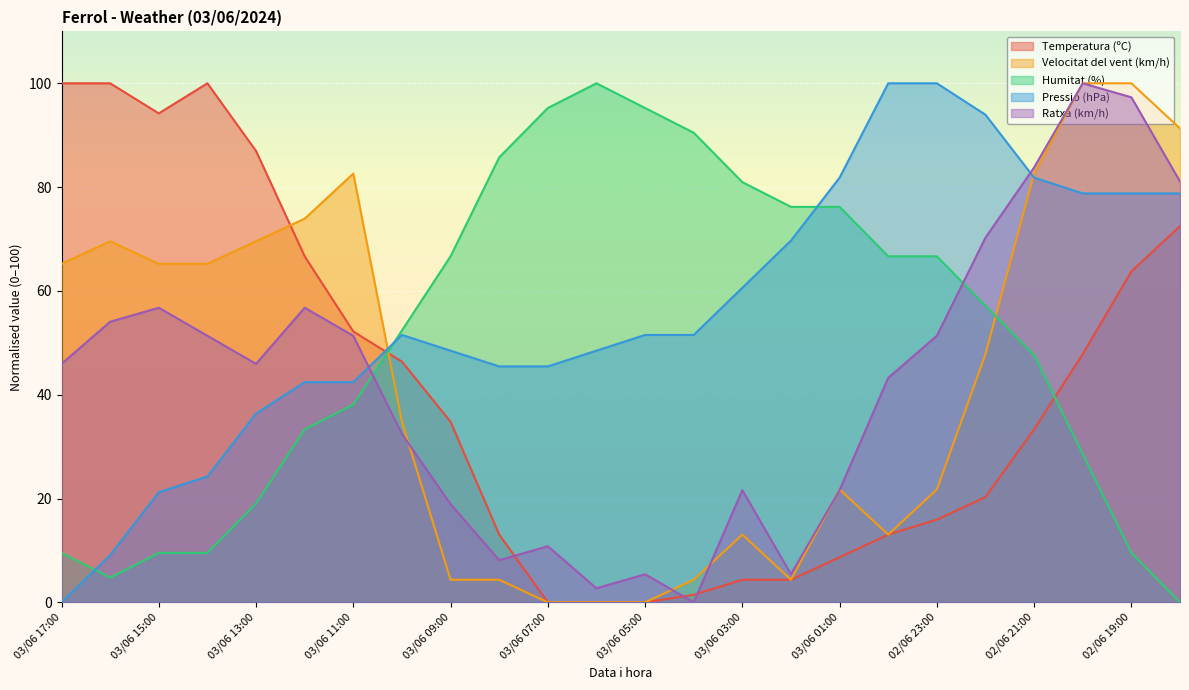

Reading right to left, what are all the values shown in this chart?

Temperatura (ºC): 02/06 18:00=72.5	02/06 19:00=63.8	02/06 20:00=47.8	02/06 21:00=33.3	02/06 22:00=20.3	02/06 23:00=15.9	03/06 00:00=13.0	03/06 01:00=8.7	03/06 02:00=4.3	03/06 03:00=4.3	03/06 04:00=1.4	03/06 05:00=0.0	03/06 06:00=0.0	03/06 07:00=0.0	03/06 08:00=13.0	03/06 09:00=34.8	03/06 10:00=46.4	03/06 11:00=52.2	03/06 12:00=66.7	03/06 13:00=87.0	03/06 14:00=100.0	03/06 15:00=94.2	03/06 16:00=100.0	03/06 17:00=100.0
Velocitat del vent (km/h): 02/06 18:00=91.3	02/06 19:00=100.0	02/06 20:00=100.0	02/06 21:00=82.6	02/06 22:00=47.8	02/06 23:00=21.7	03/06 00:00=13.0	03/06 01:00=21.7	03/06 02:00=4.3	03/06 03:00=13.0	03/06 04:00=4.3	03/06 05:00=0.0	03/06 06:00=0.0	03/06 07:00=0.0	03/06 08:00=4.3	03/06 09:00=4.3	03/06 10:00=34.8	03/06 11:00=82.6	03/06 12:00=73.9	03/06 13:00=69.6	03/06 14:00=65.2	03/06 15:00=65.2	03/06 16:00=69.6	03/06 17:00=65.2
Humitat (%): 02/06 18:00=0.0	02/06 19:00=9.5	02/06 20:00=28.6	02/06 21:00=47.6	02/06 22:00=57.1	02/06 23:00=66.7	03/06 00:00=66.7	03/06 01:00=76.2	03/06 02:00=76.2	03/06 03:00=81.0	03/06 04:00=90.5	03/06 05:00=95.2	03/06 06:00=100.0	03/06 07:00=95.2	03/06 08:00=85.7	03/06 09:00=66.7	03/06 10:00=52.4	03/06 11:00=38.1	03/06 12:00=33.3	03/06 13:00=19.0	03/06 14:00=9.5	03/06 15:00=9.5	03/06 16:00=4.8	03/06 17:00=9.5
Pressió (hPa): 02/06 18:00=78.8	02/06 19:00=78.8	02/06 20:00=78.8	02/06 21:00=81.8	02/06 22:00=93.9	02/06 23:00=100.0	03/06 00:00=100.0	03/06 01:00=81.8	03/06 02:00=69.7	03/06 03:00=60.6	03/06 04:00=51.5	03/06 05:00=51.5	03/06 06:00=48.5	03/06 07:00=45.5	03/06 08:00=45.5	03/06 09:00=48.5	03/06 10:00=51.5	03/06 11:00=42.4	03/06 12:00=42.4	03/06 13:00=36.4	03/06 14:00=24.2	03/06 15:00=21.2	03/06 16:00=9.1	03/06 17:00=0.0
Ratxa (km/h): 02/06 18:00=81.1	02/06 19:00=97.3	02/06 20:00=100.0	02/06 21:00=83.8	02/06 22:00=70.3	02/06 23:00=51.4	03/06 00:00=43.2	03/06 01:00=21.6	03/06 02:00=5.4	03/06 03:00=21.6	03/06 04:00=0.0	03/06 05:00=5.4	03/06 06:00=2.7	03/06 07:00=10.8	03/06 08:00=8.1	03/06 09:00=18.9	03/06 10:00=32.4	03/06 11:00=51.4	03/06 12:00=56.8	03/06 13:00=45.9	03/06 14:00=51.4	03/06 15:00=56.8	03/06 16:00=54.1	03/06 17:00=45.9